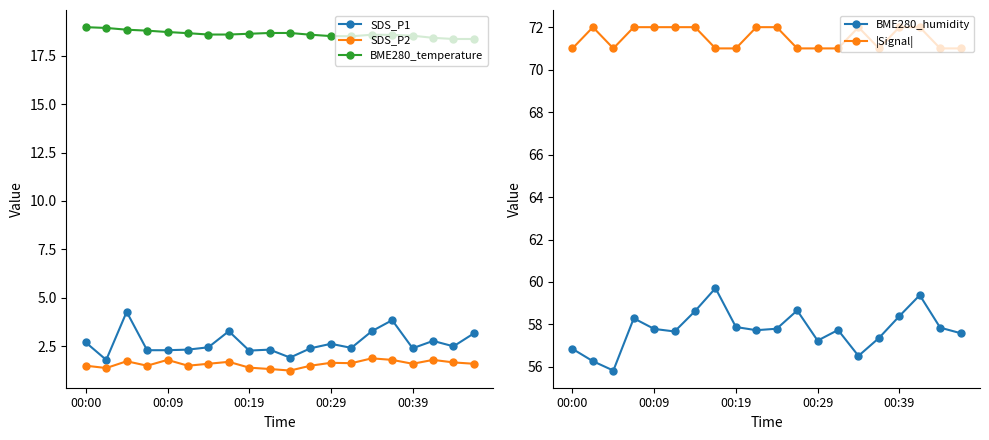

Rank the series at 19 from lowest to highest value.

SDS_P2, SDS_P1, BME280_temperature, BME280_humidity, |Signal|